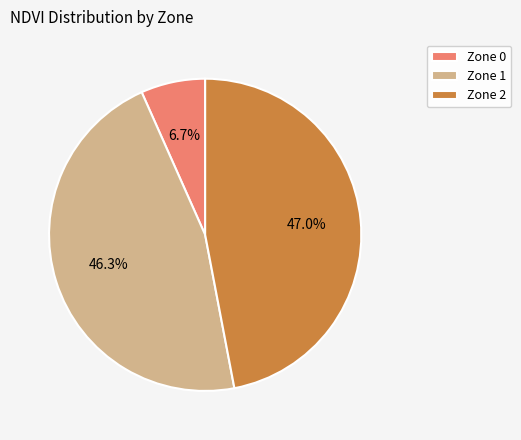

The Zone 1 slice represents 35% of the pie. True or false?

False